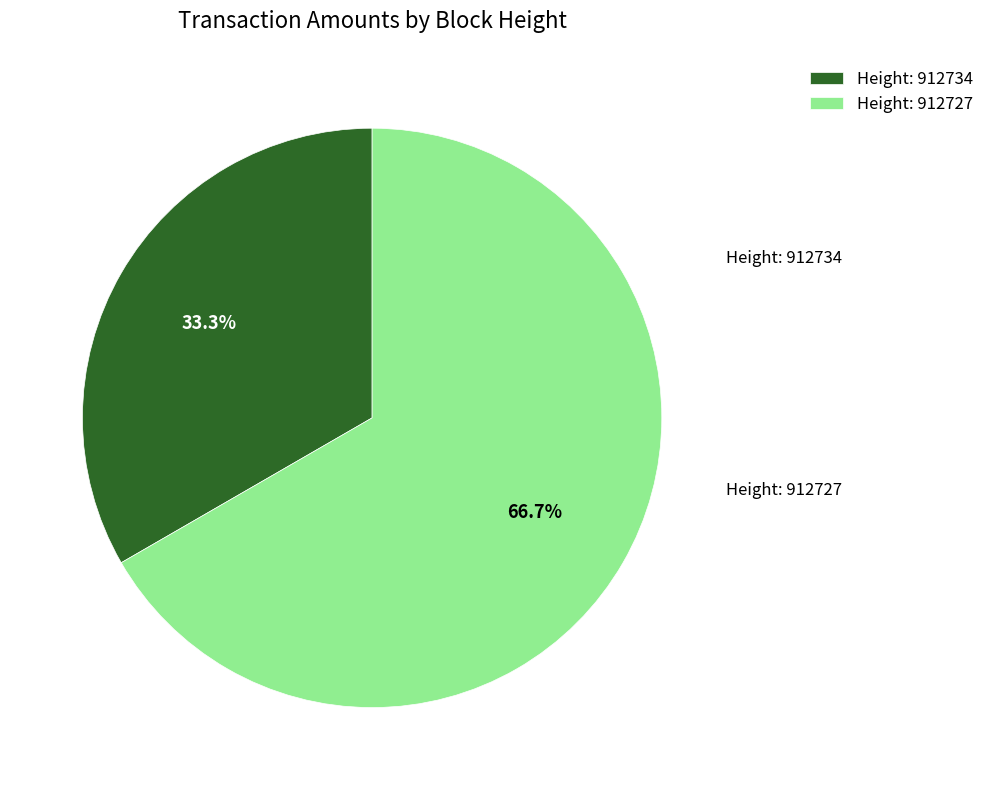

What is the majority slice?

Height: 912727